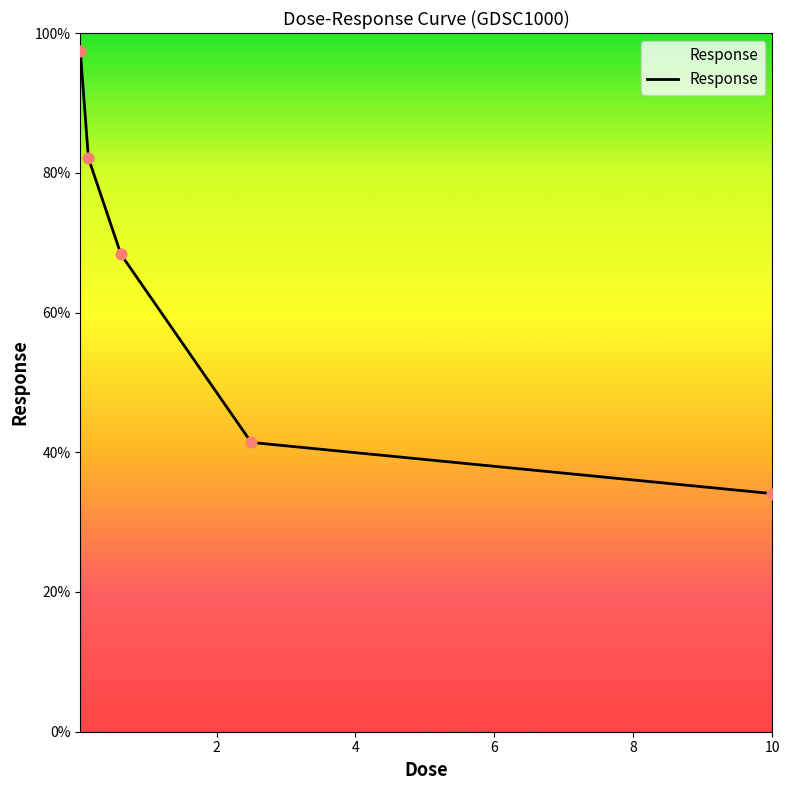

What is the minimum value shown in the chart?

34.1